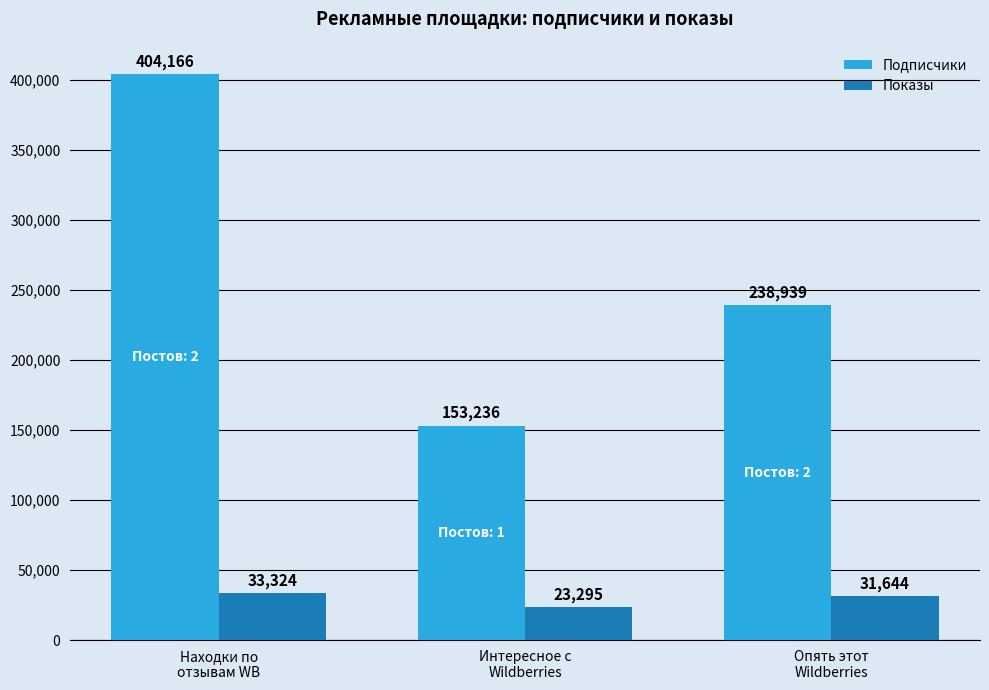

Reading left to right, transcribe all the data shown in this chart.

Подписчики: Находки по
отзывам WB=404166	Интересное с
Wildberries=153236	Опять этот
Wildberries=238939
Показы: Находки по
отзывам WB=33324	Интересное с
Wildberries=23295	Опять этот
Wildberries=31644